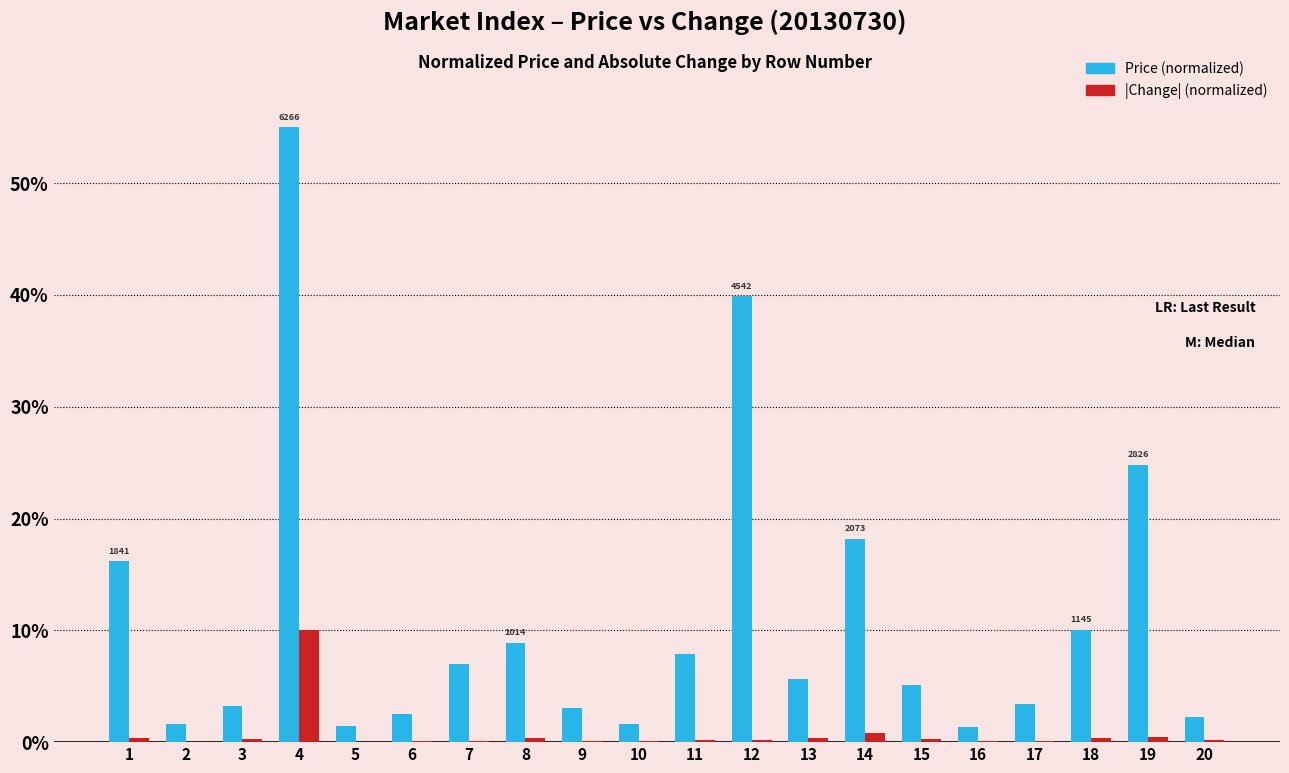

What is the greatest value displayed?

55.0